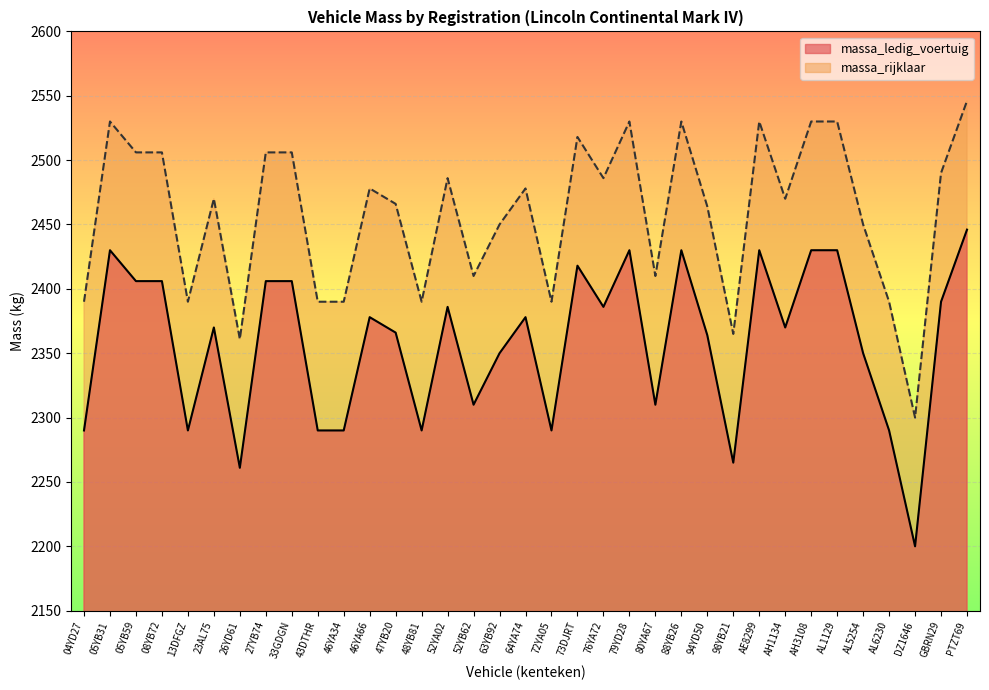

Rank the categories by massa_ledig_voertuig value from highest to lowest.

PTZT69, 05YB31, 79YD28, 88YB26, AE8299, AH3108, AL1129, 73DJRT, 05YB59, 08YB72, 27YB74, 33GDGN, GBRN29, 52YA02, 76YA72, 46YA66, 64YA74, 23AL75, AH1134, 47YB20, 94YD50, 63YB92, AL5254, 52YB62, 80YA67, 04YD27, 13DFGZ, 43DTHR, 46YA34, 48YB81, 72YA05, AL6230, 98YB21, 26YD61, DZ1646